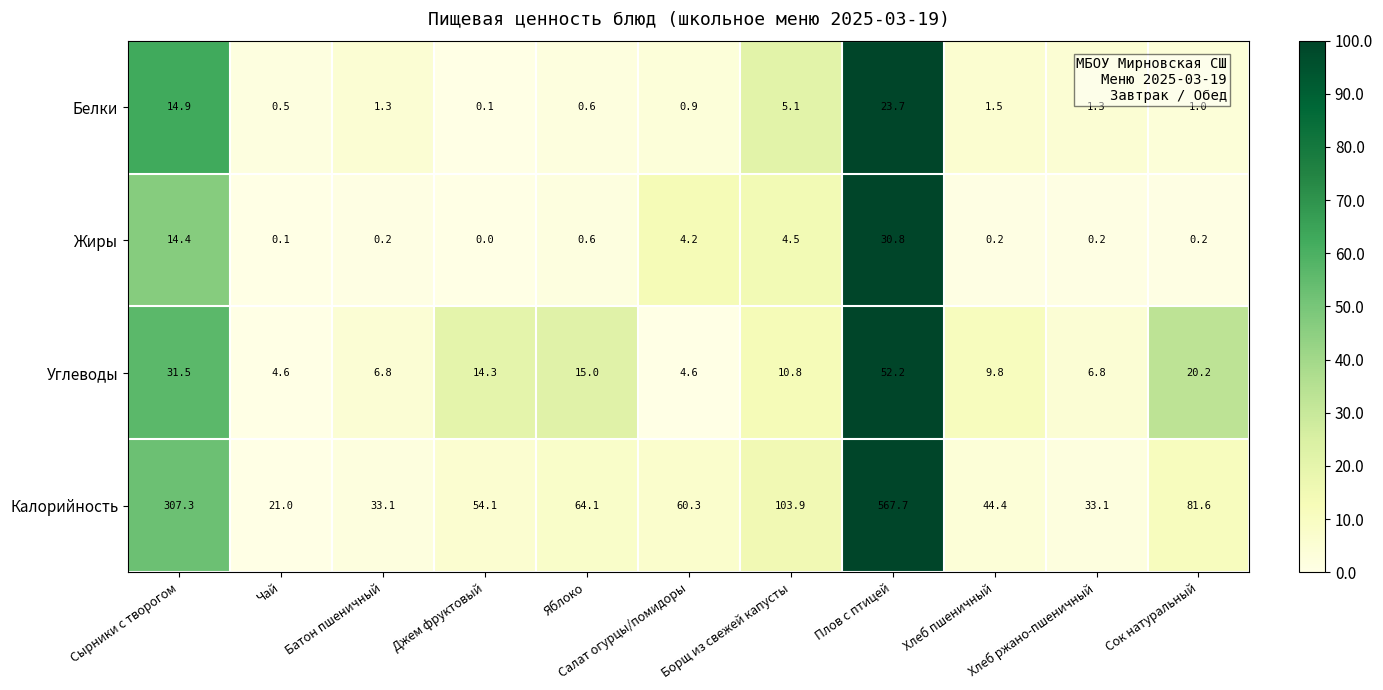

Which category has the highest value in the Калорийность series?

Плов с птицей